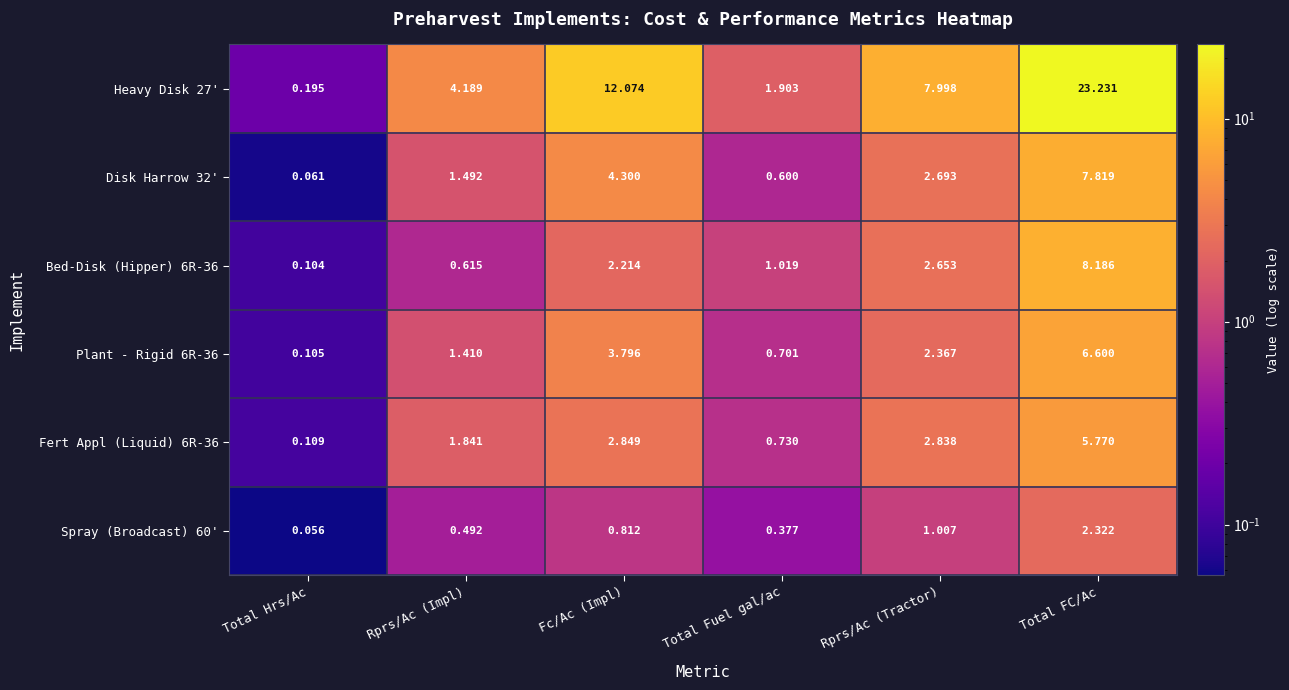

At which category is the sum across all series the highest?

Total FC/Ac